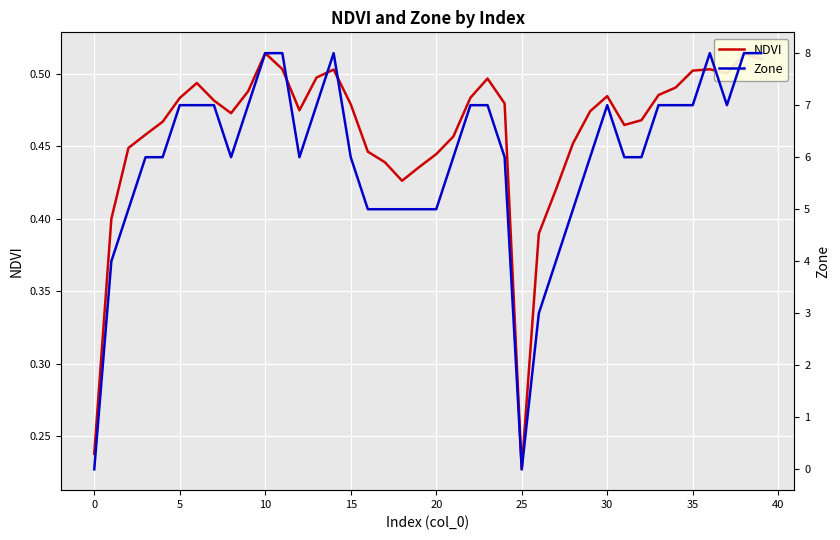

Between 27 and 29, which series saw the biggest shift?

Zone